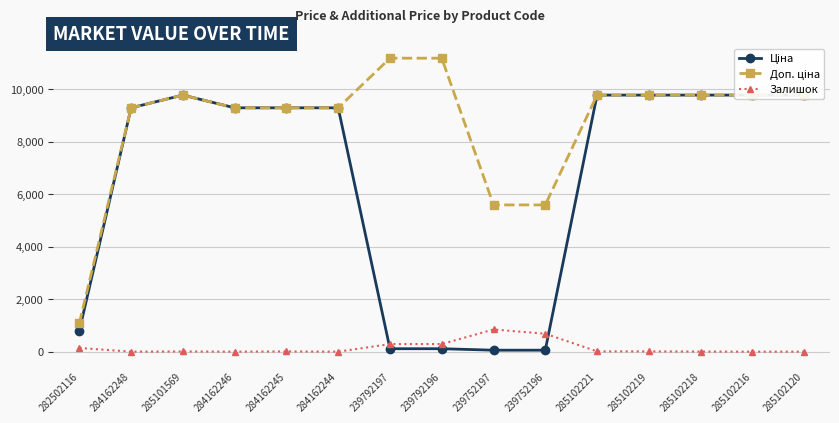

What position from the left is 285102221?

11